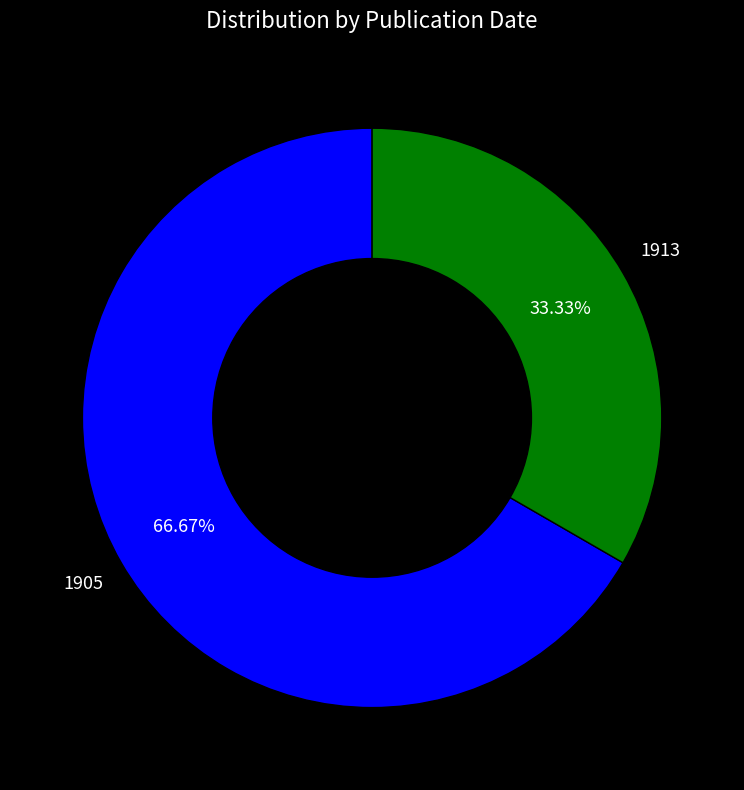

Does any single category account for the majority?

Yes